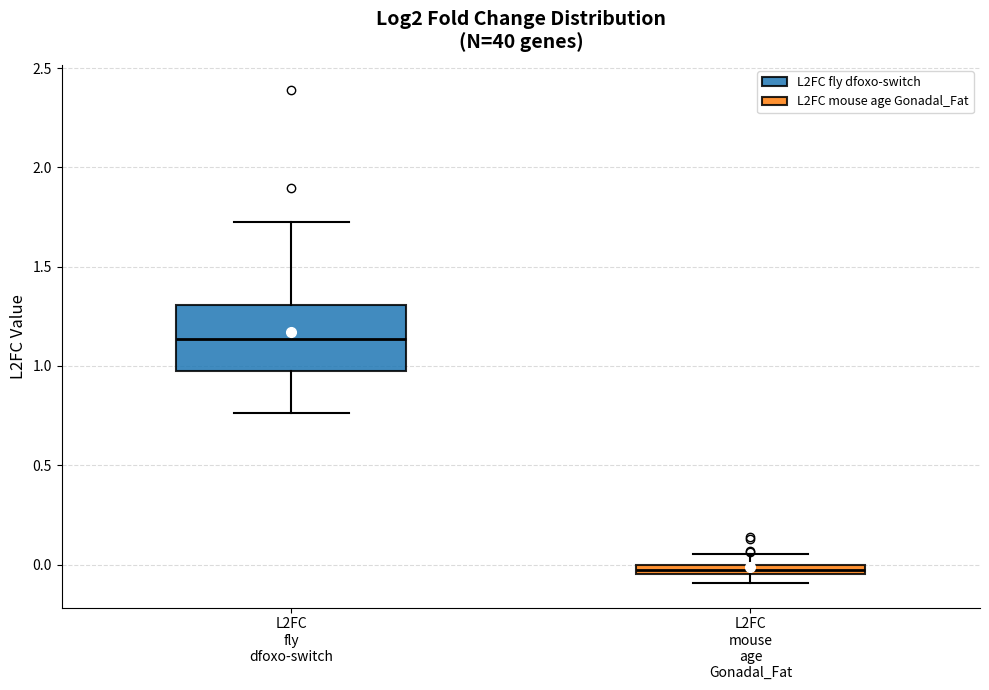

Which box's median line is the highest?

L2FC fly dfoxo-switch